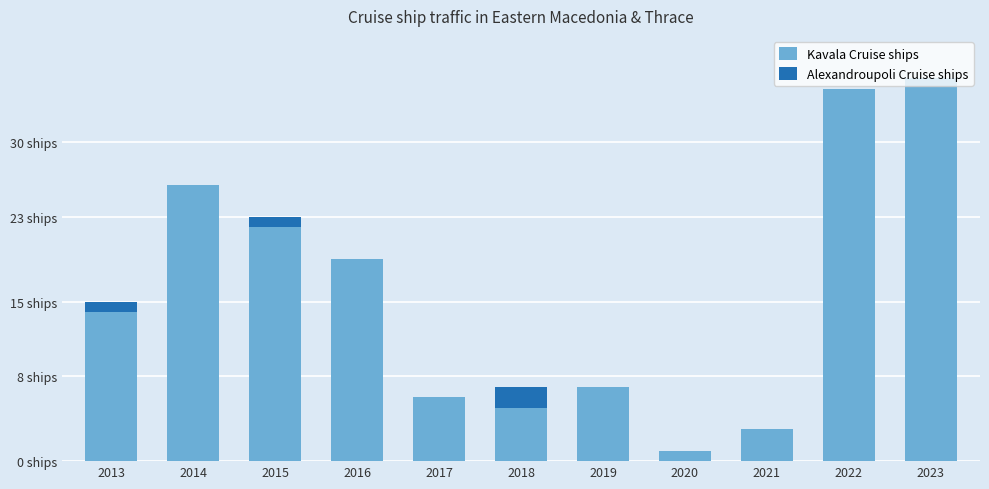

Count the Alexandroupoli Cruise ships values in the range 0 to 1.

10